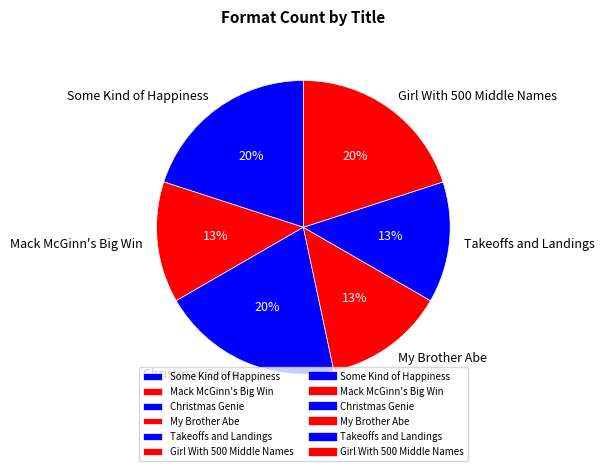

To the nearest percent, what is the difference between the largest and smallest slice percentages?

7%